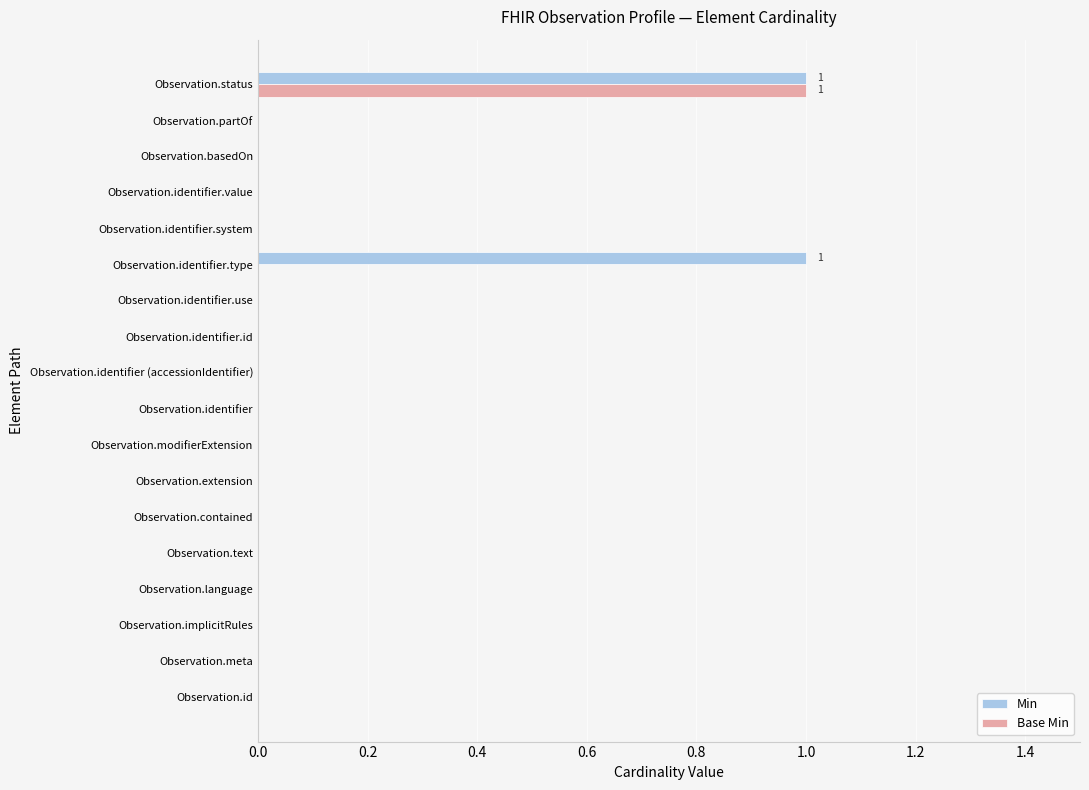

Between Observation.identifier.type and Observation.status, which series saw the biggest shift?

Base Min